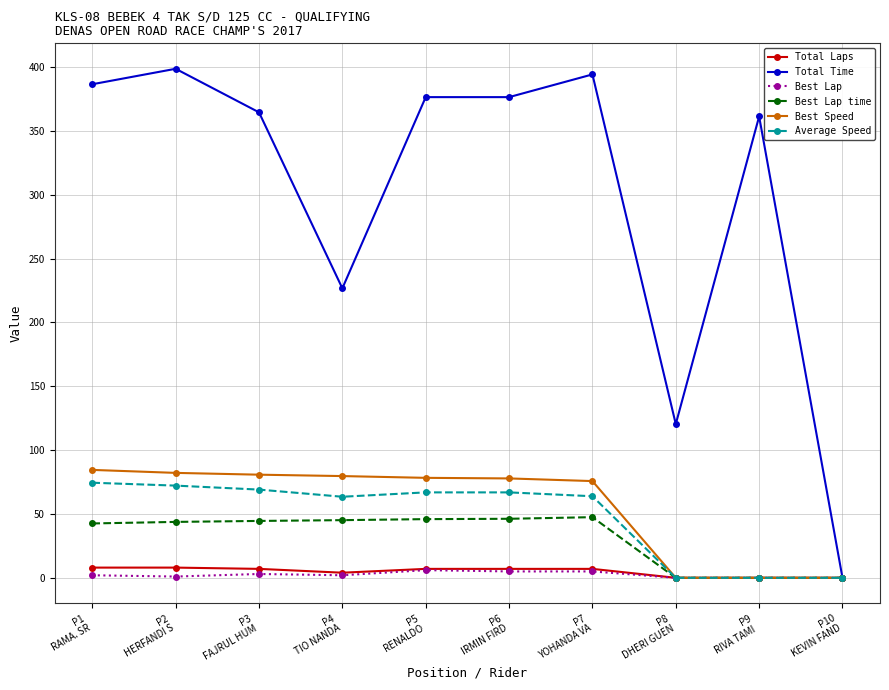

At how many categories does at least one series exceed 269?

7